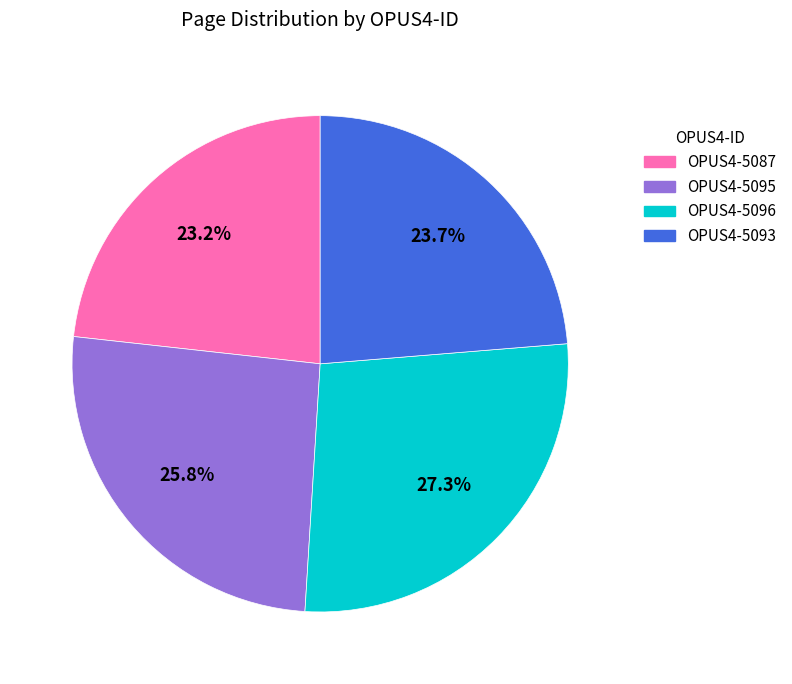

Does OPUS4-5095 account for over 50% of the chart?

No